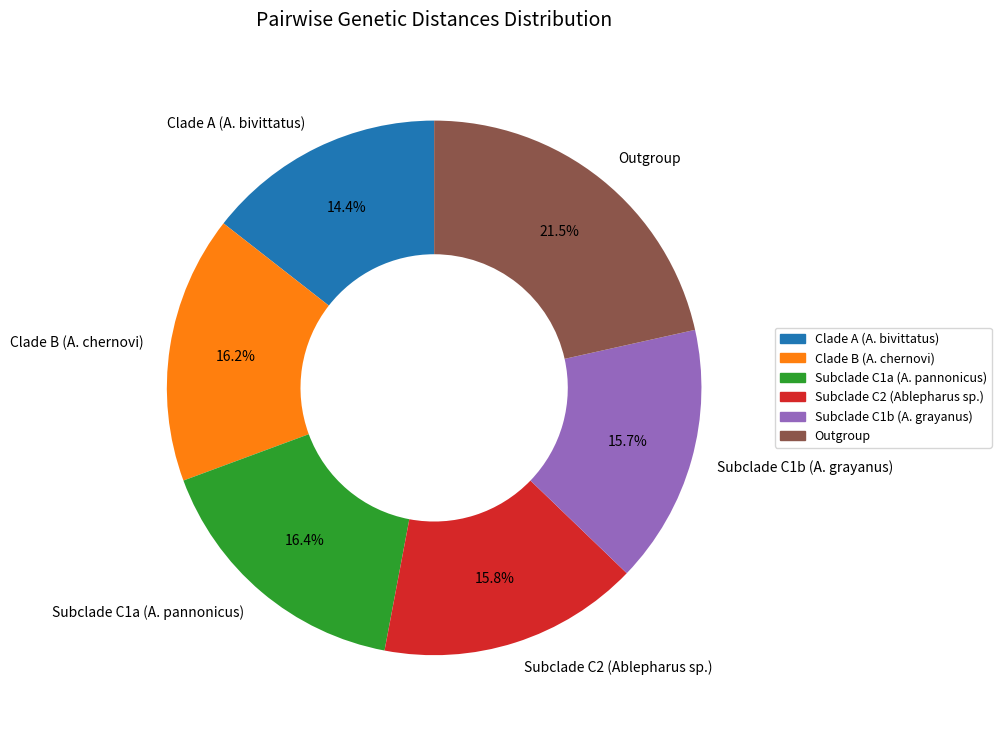

What percentage is the Clade A (A. bivittatus) slice, to the nearest percent?

14%